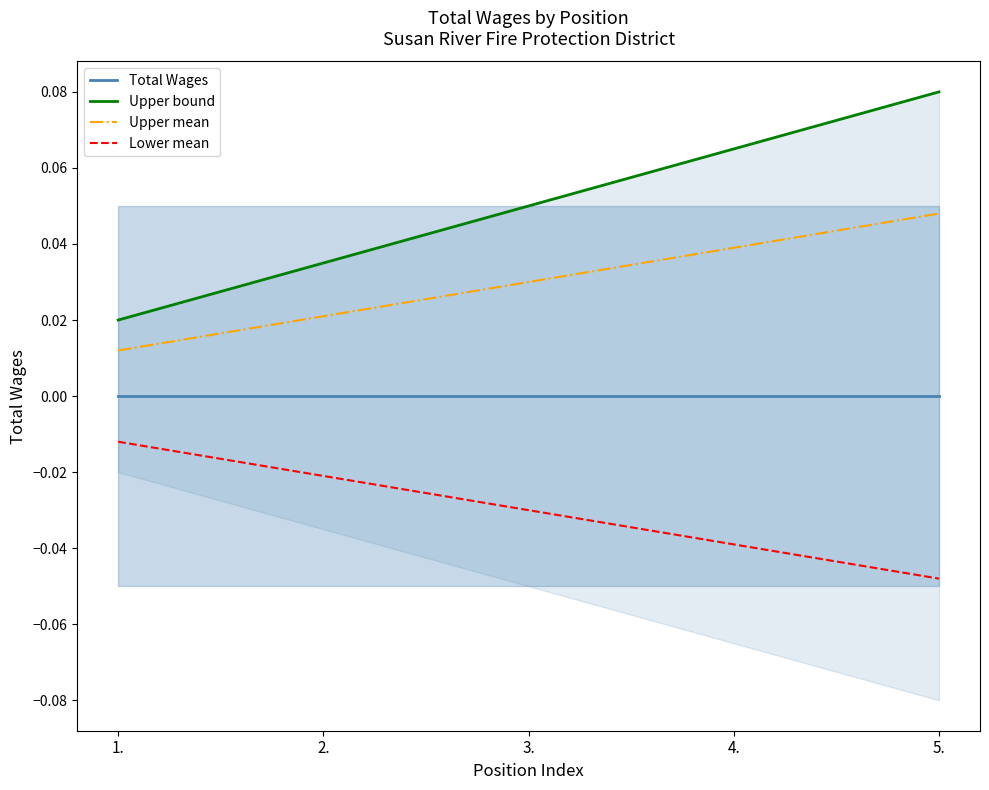

What is the sum of the Upper mean values at 3. and 4.?

0.1